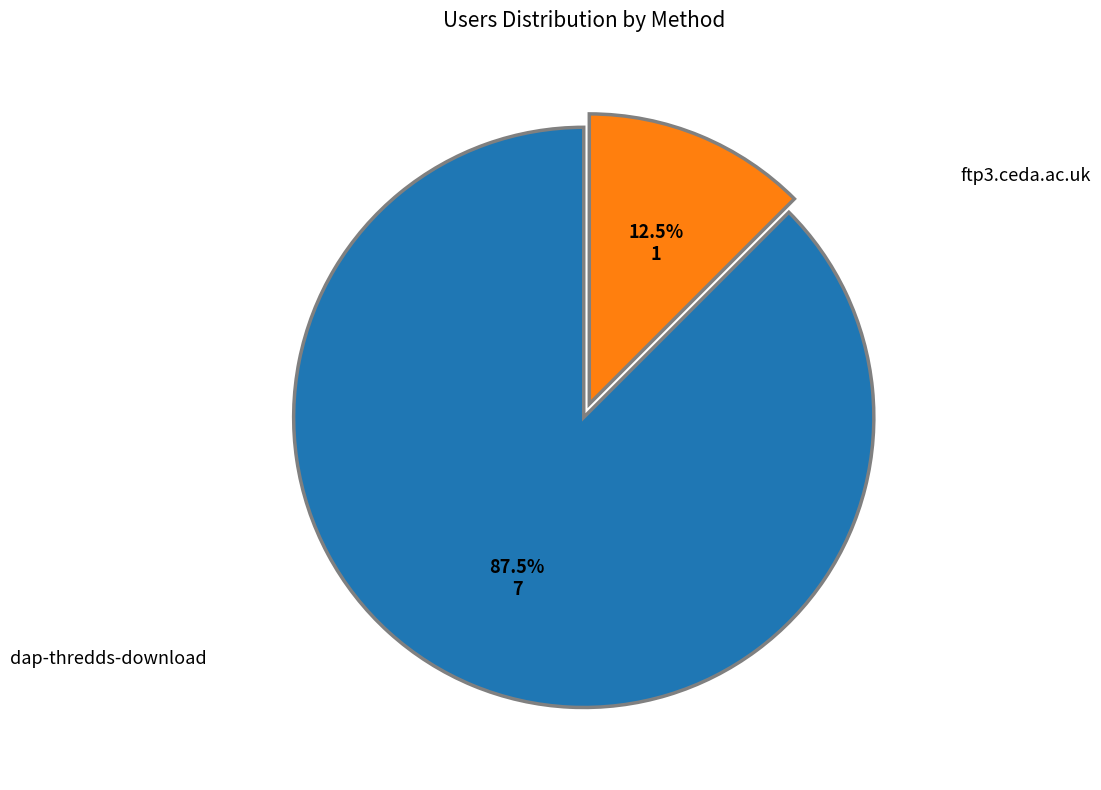

Does ftp3.ceda.ac.uk account for over 50% of the chart?

No